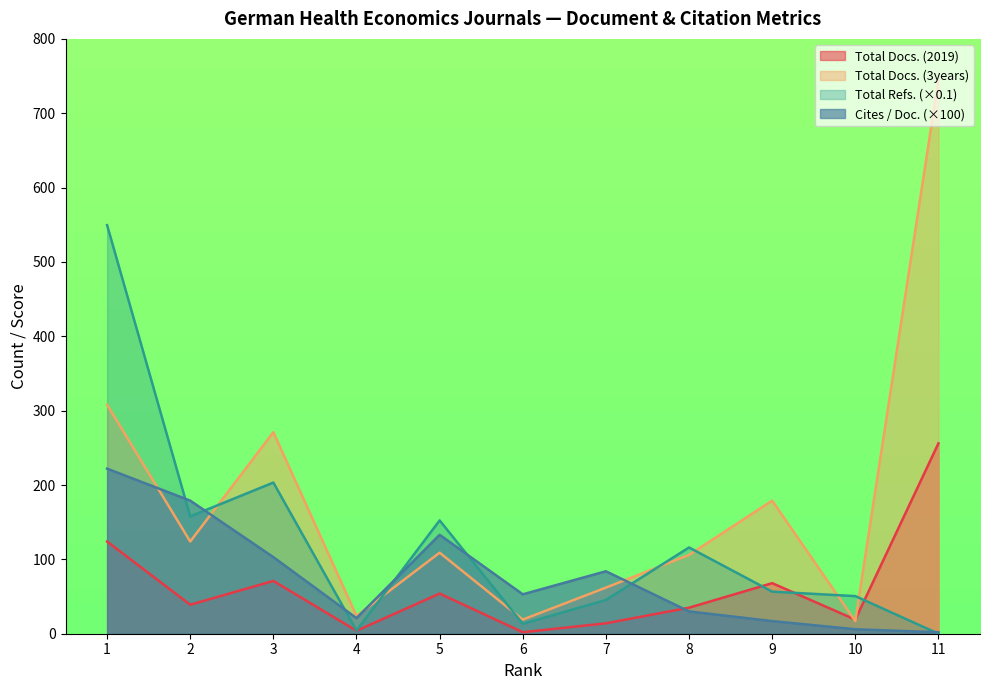

What is the difference between the highest and lowest values at 4?

20.0